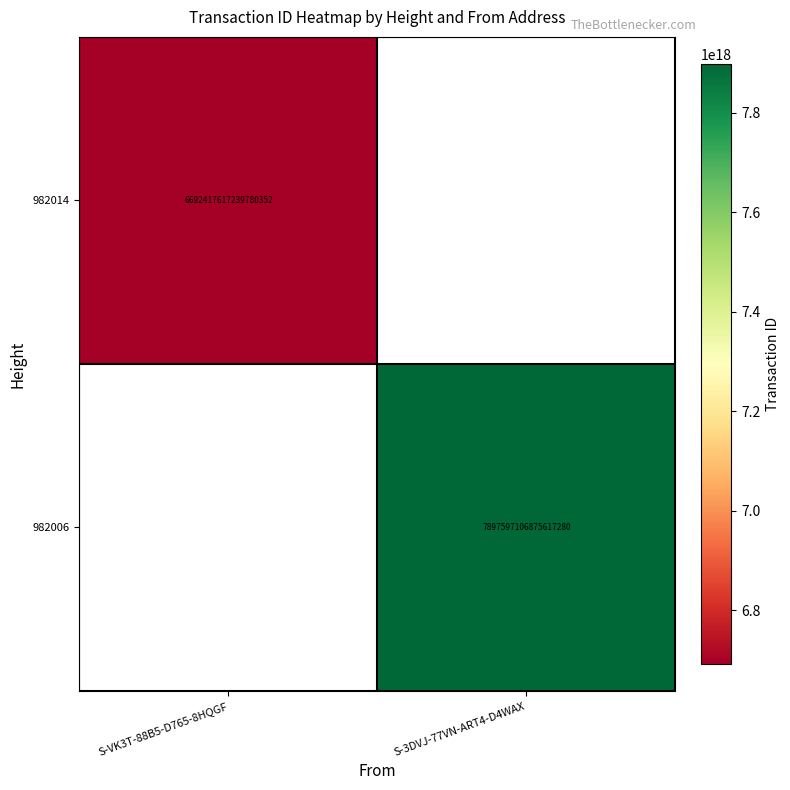

Rank the series by their average value, from lowest to highest.

982014, 982006